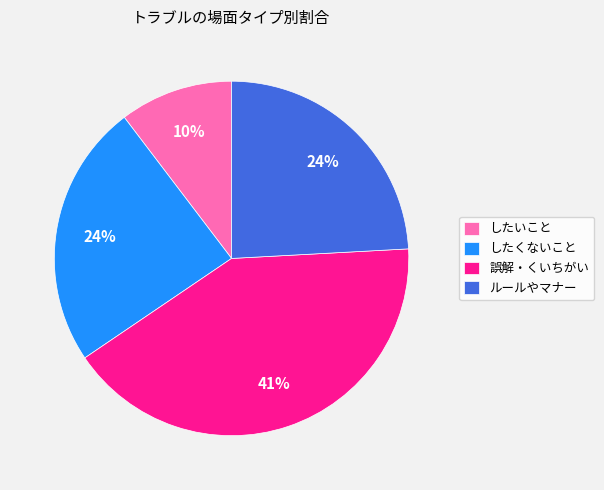

Does any single category account for the majority?

No